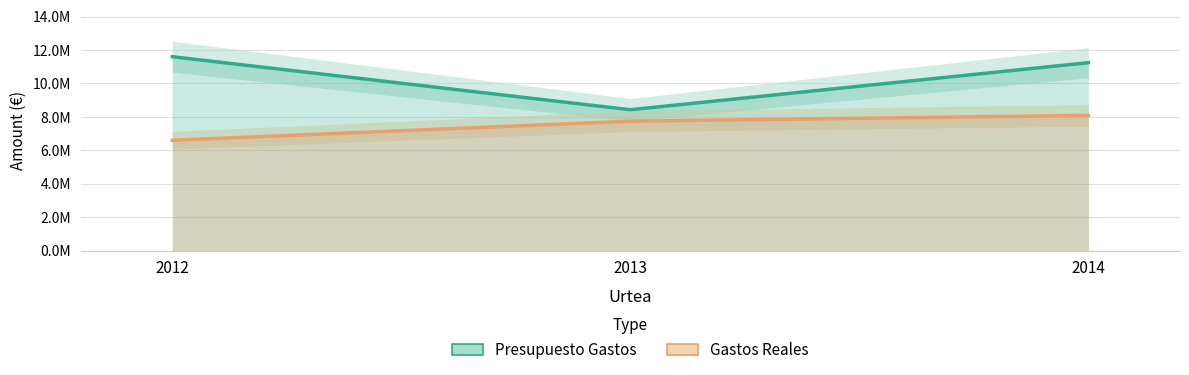

True or false: Presupuesto Gastos has a value of 8428259.2 at 2013.

True